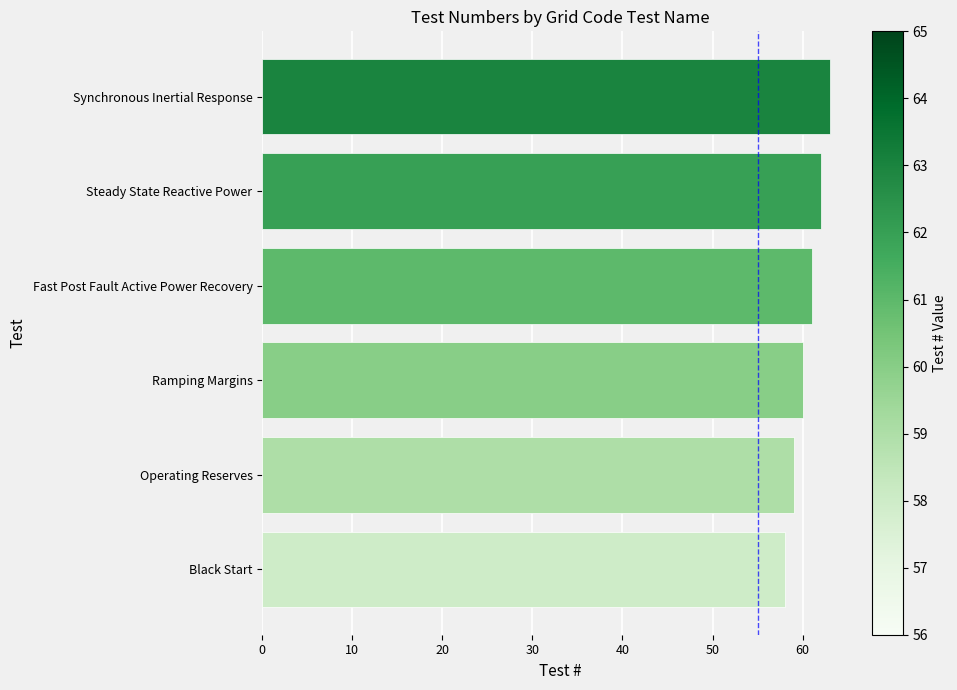

How many values are between 59 and 62?

4